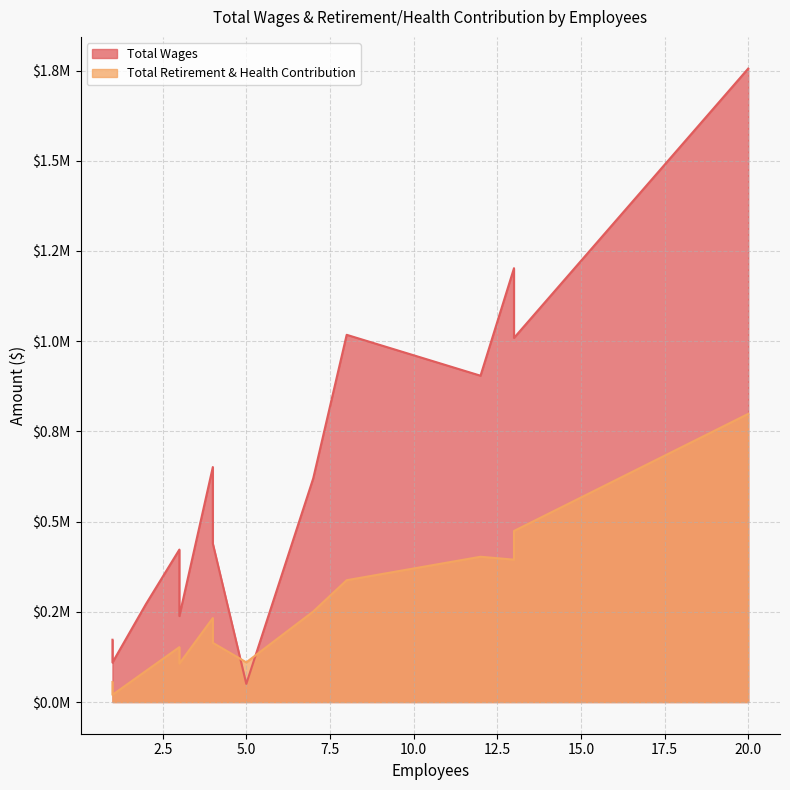

What value does the Total Wages series have at 4, to the nearest 50?

439250